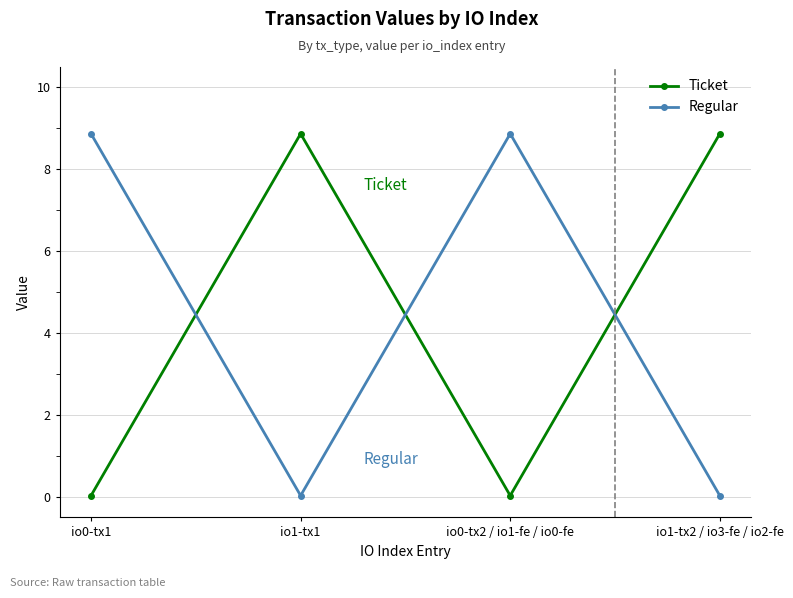

What is the difference between the highest and lowest values at io0-tx2 / io1-fe / io0-fe?

8.8